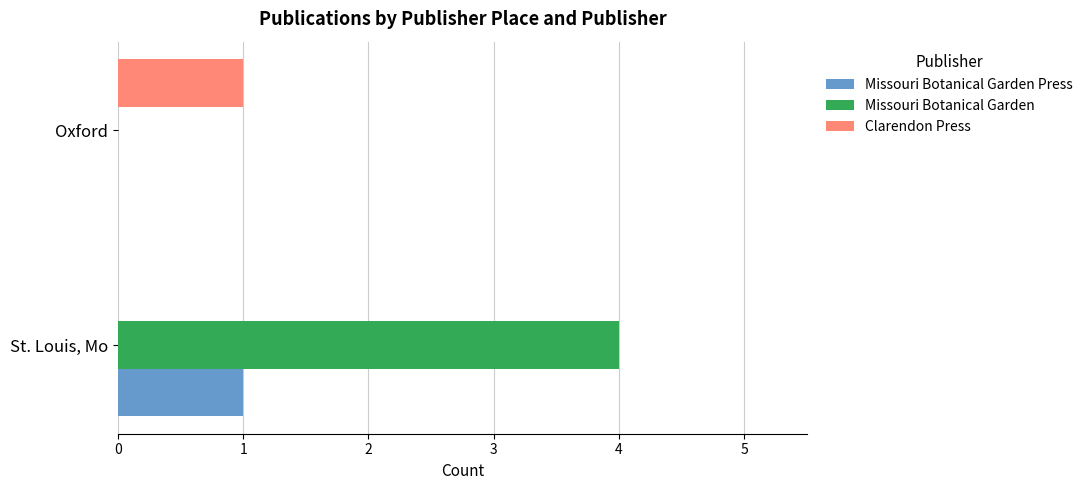

What are all the series names shown in the legend?

Missouri Botanical Garden Press, Missouri Botanical Garden, Clarendon Press